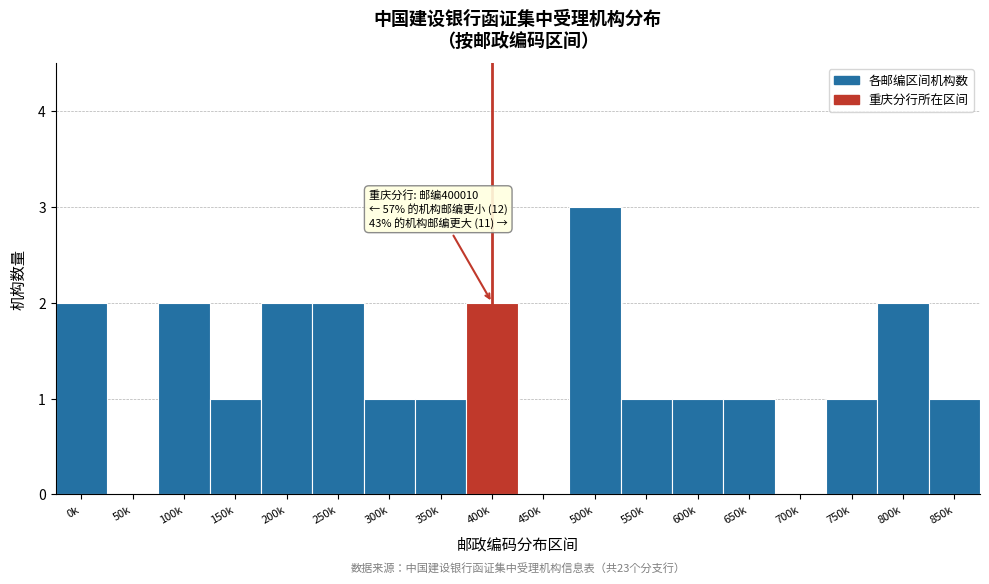

Reading left to right, what are all the values shown in this chart?

0k=2	50k=0	100k=2	150k=1	200k=2	250k=2	300k=1	350k=1	400k=2	450k=0	500k=3	550k=1	600k=1	650k=1	700k=0	750k=1	800k=2	850k=1